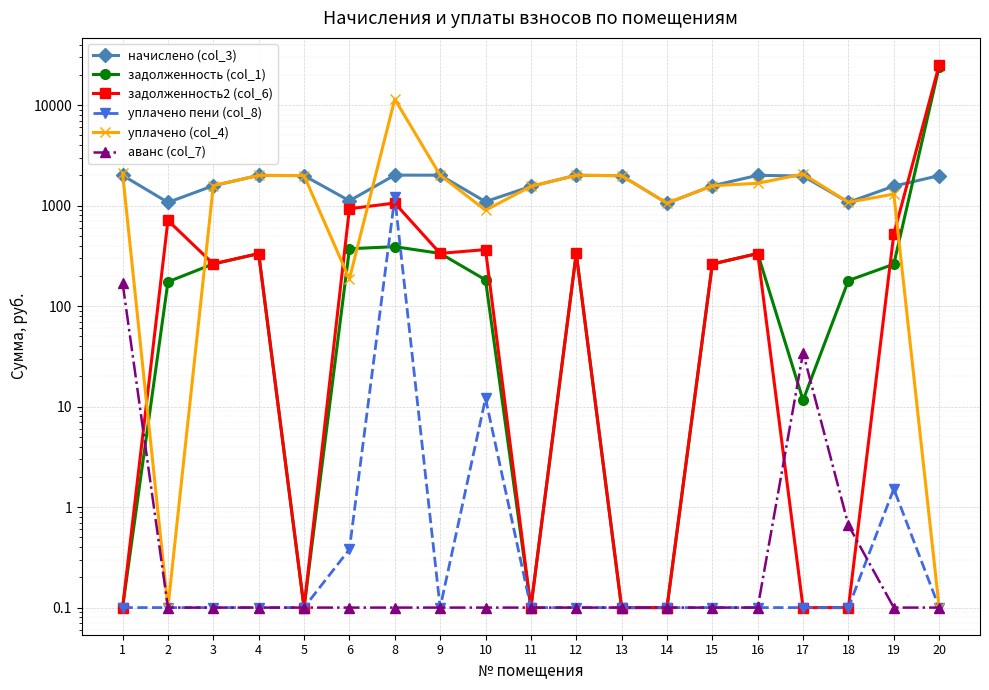

Where is аванс (col_7) nearest to the value 85?

17